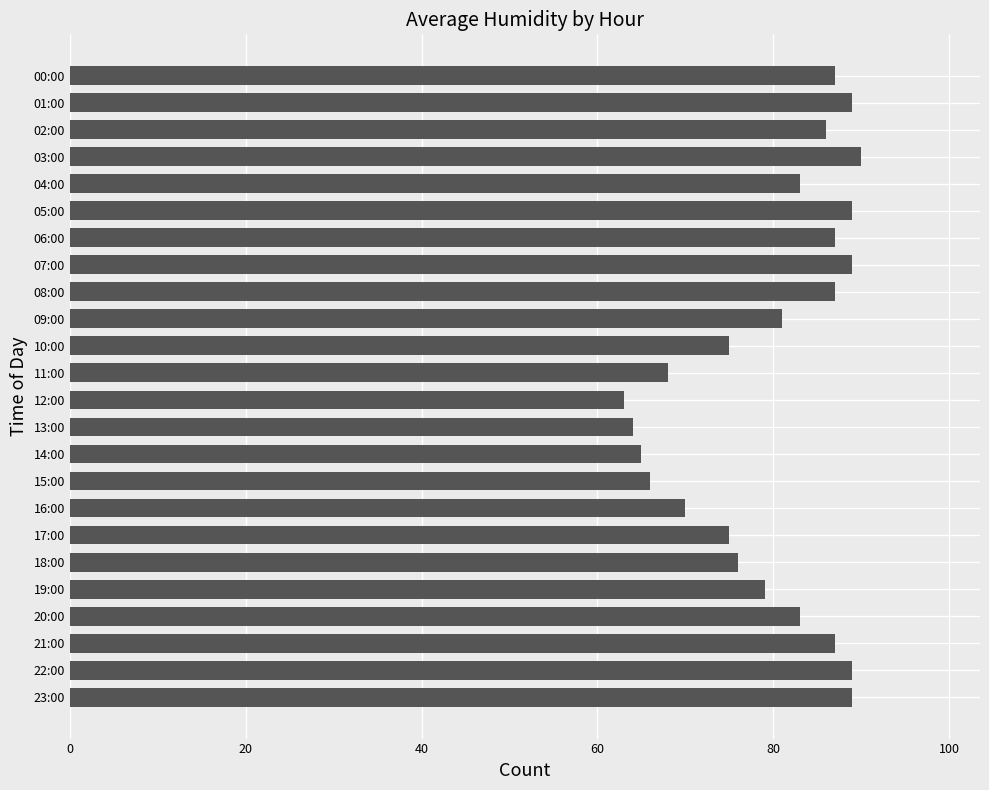

How many series are shown in this chart?

1